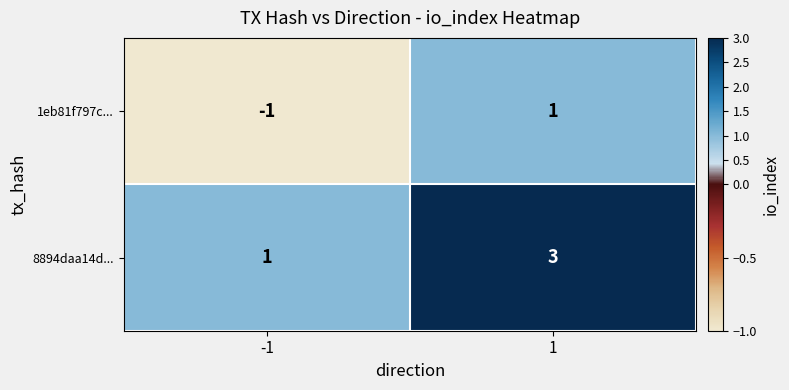

What is the approximate value of 8894daa14d... at 1?

3